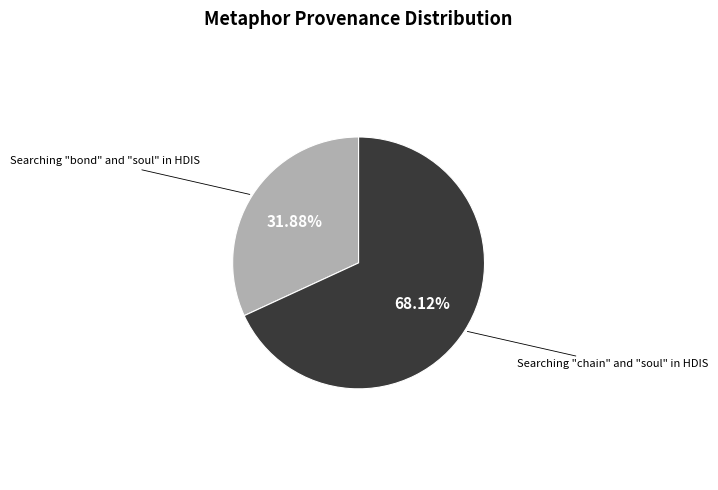

Does any single category account for the majority?

Yes